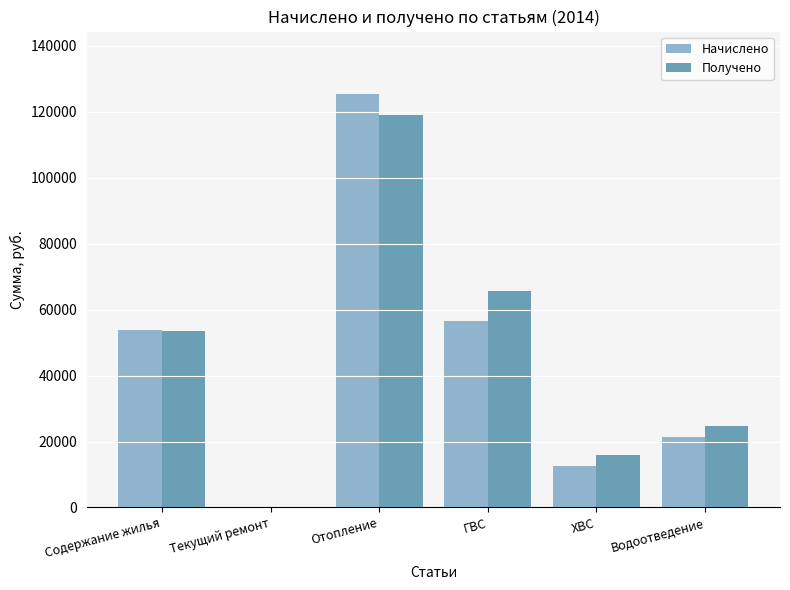

Where is Начислено nearest to the value 62759?

ГВС